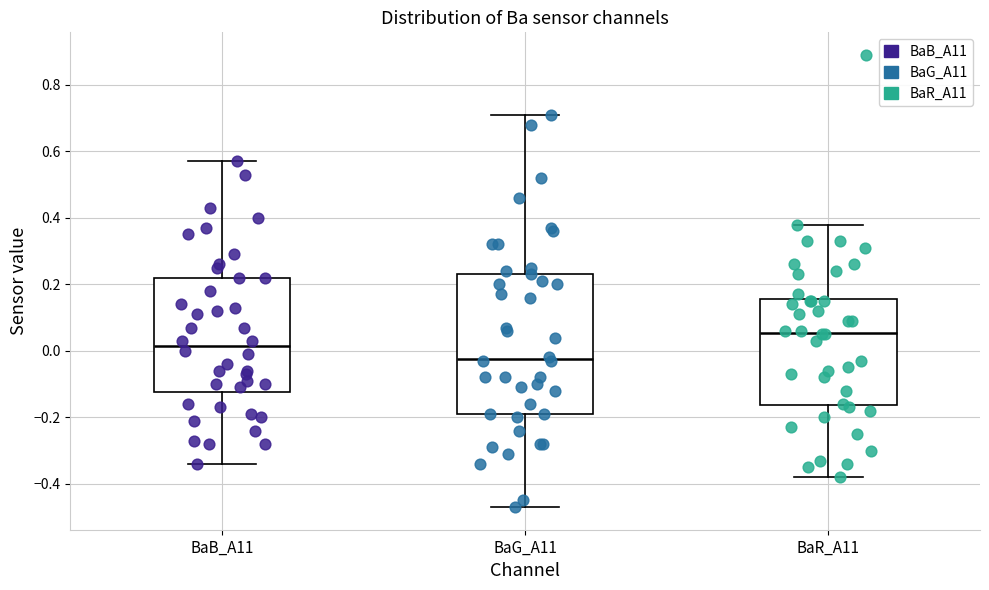

Reading left to right, read every box against the y-axis: the position of its median line, the range the box covers, and the ends of its whiskers. The values are not printed on the chart, so give them approximately, as read against the axis.

BaB_A11: median 0.02, box -0.12 to 0.22, whiskers -0.34 to 0.58
BaG_A11: median -0.02, box -0.18 to 0.24, whiskers -0.46 to 0.72
BaR_A11: median 0.06, box -0.16 to 0.16, whiskers -0.38 to 0.38